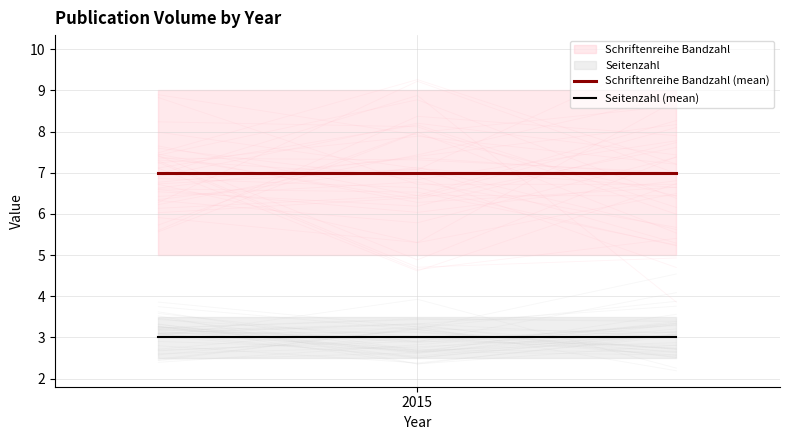

What is the highest value of the Seitenzahl (mean) series?

3